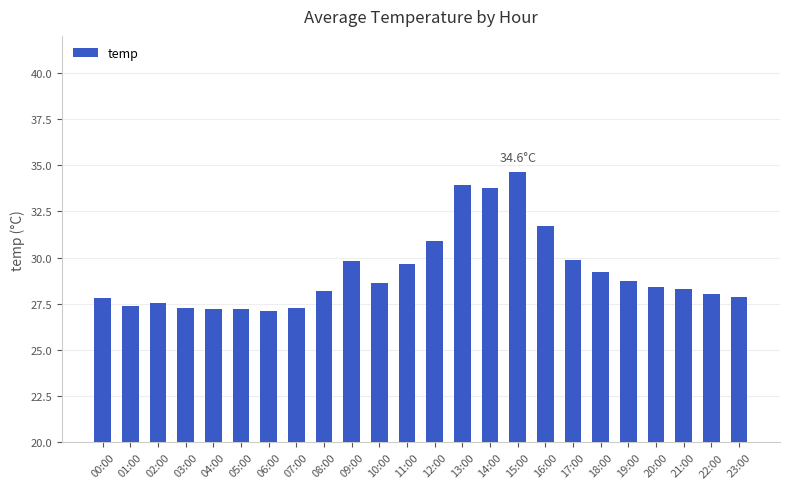

The chart shows a value of 11.9 at 02:00. True or false?

False